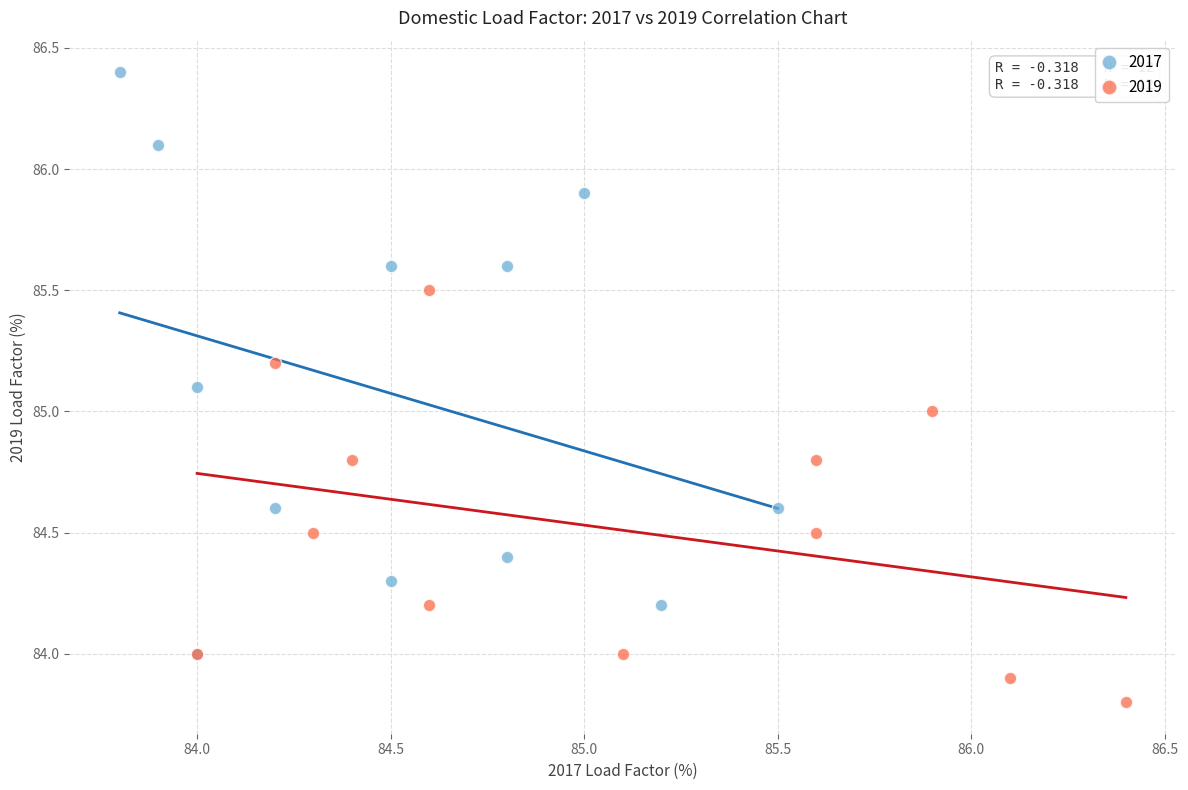

Which series has the widest spread of Y values?

2017